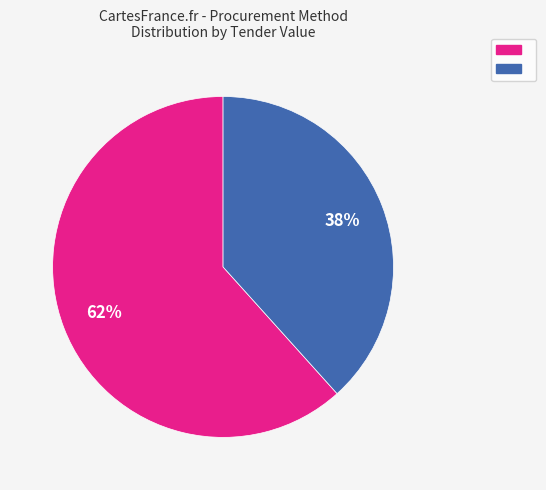

To the nearest percent, what is the average slice percentage?

50%